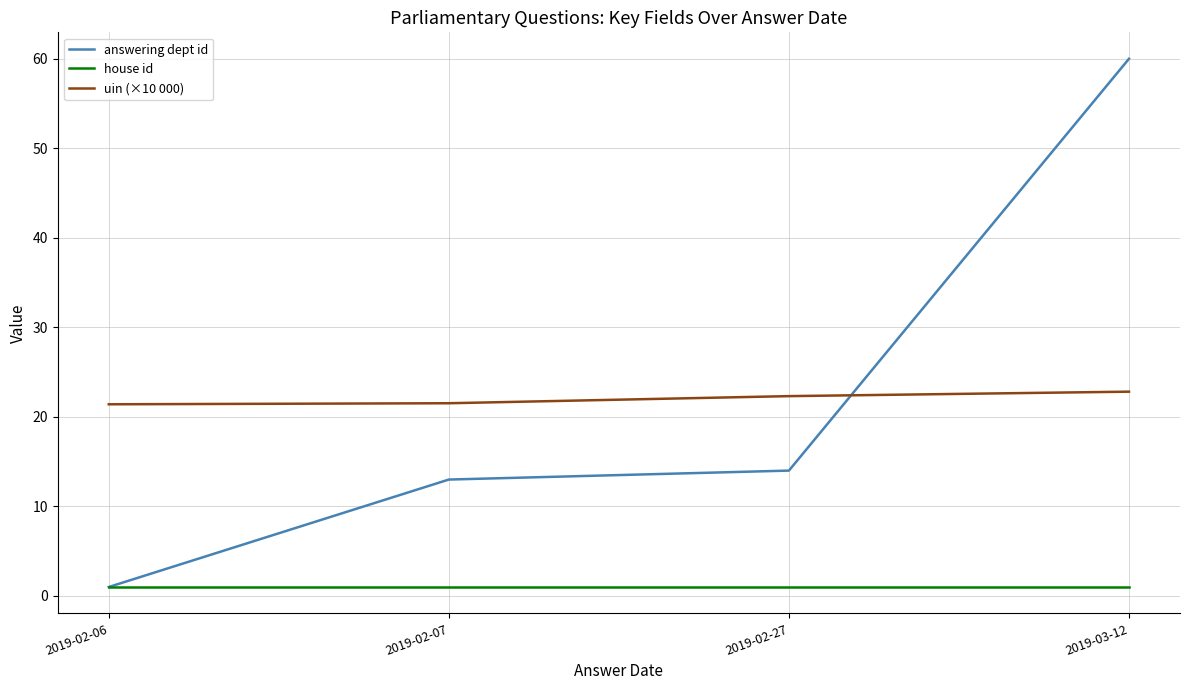

The answering dept id series shows 1.0 at 2019-02-06. True or false?

True